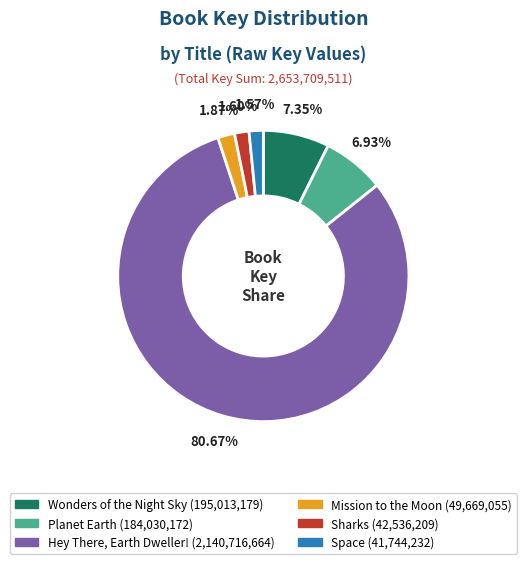

The Sharks slice represents 2% of the pie. True or false?

True